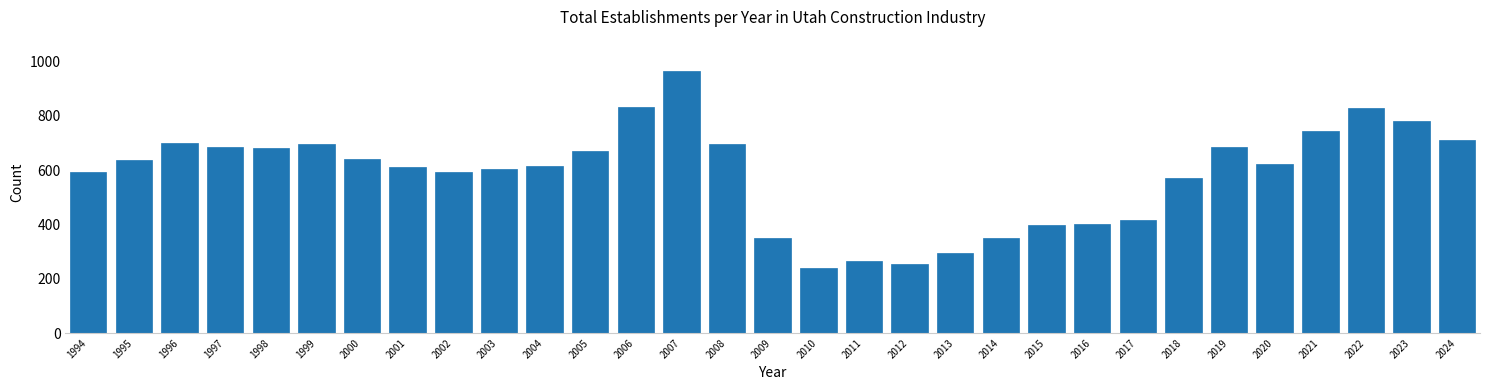

What is the smallest value displayed?

241